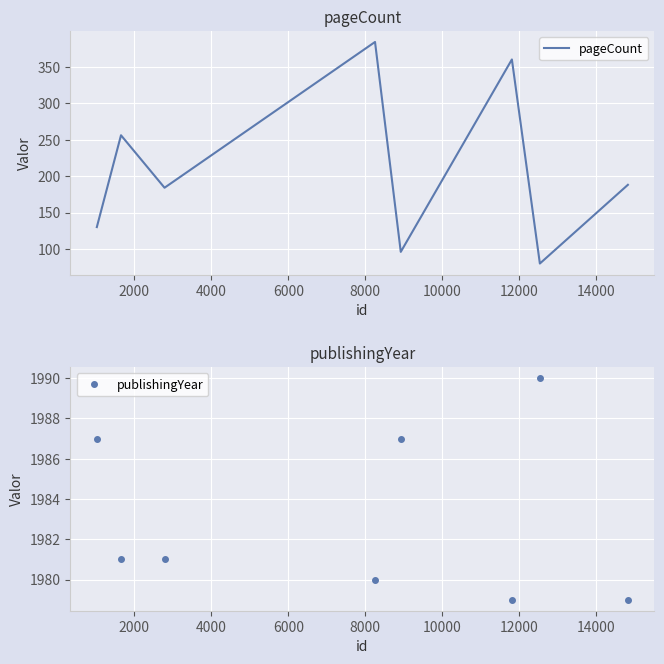

In pageCount, how many points are higher than both neighbors (excluding endpoints)?

3